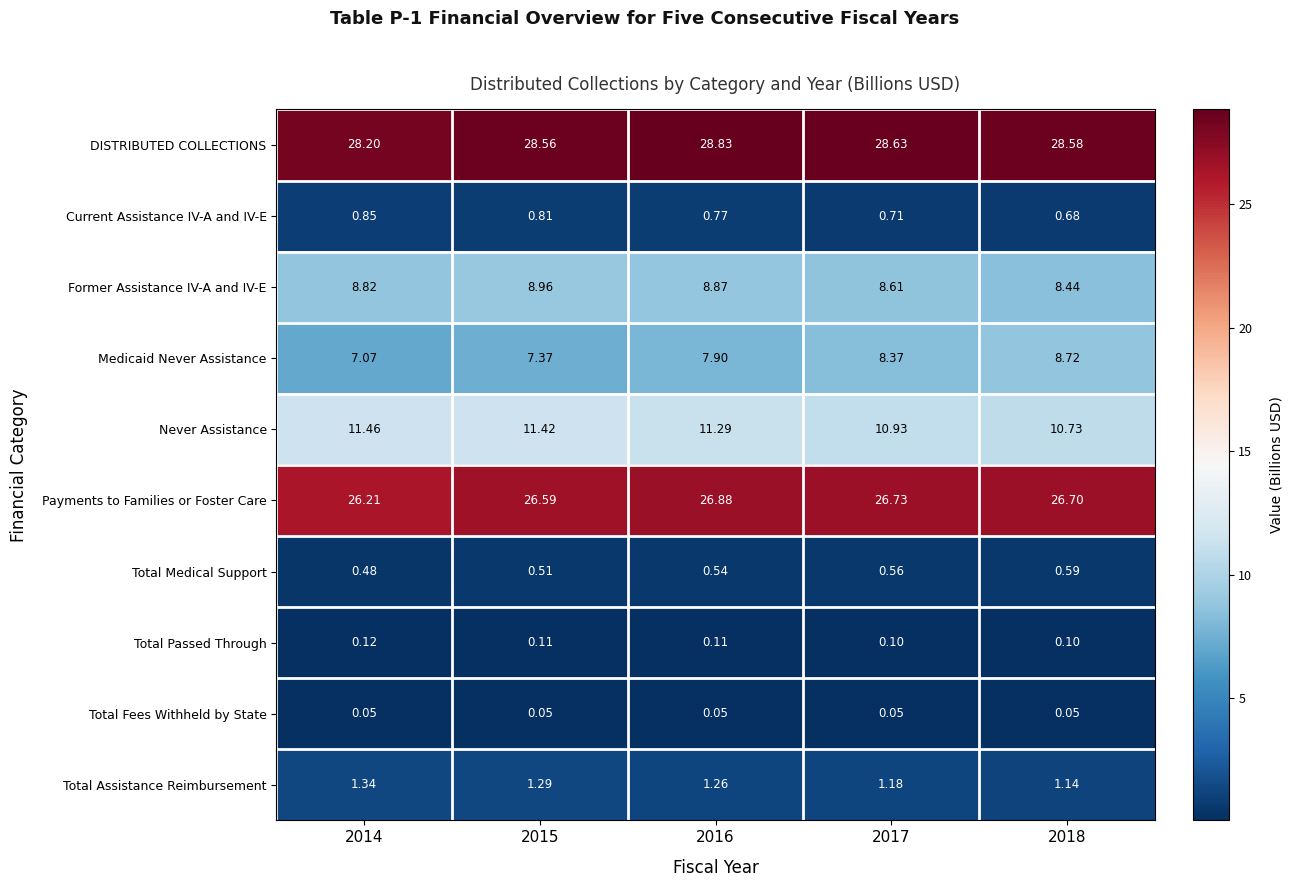

At 2016, list the series in order from smallest to largest.

Total Fees Withheld by State, Total Passed Through, Total Medical Support, Current Assistance IV-A and IV-E, Total Assistance Reimbursement, Medicaid Never Assistance, Former Assistance IV-A and IV-E, Never Assistance, Payments to Families or Foster Care, DISTRIBUTED COLLECTIONS